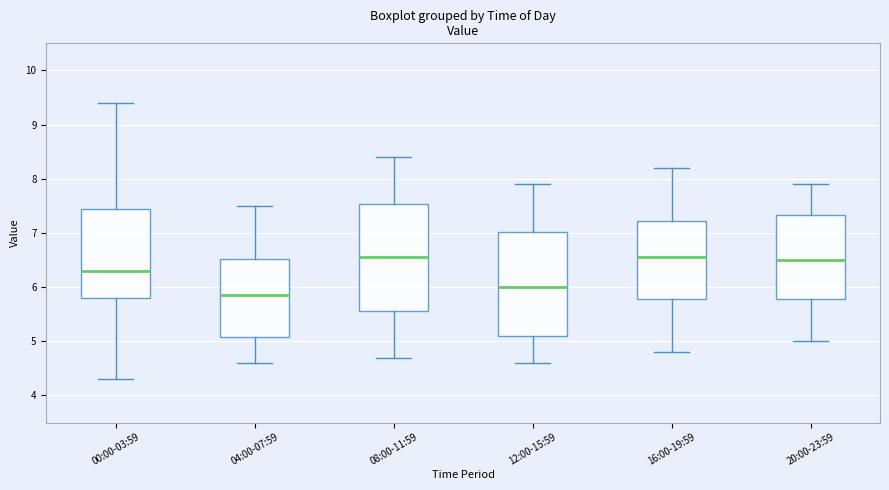

Where does the lower whisker of the box for 20:00-23:59 end on the y-axis? The values are not printed on the chart, so give them approximately, as read against the axis.

5.0